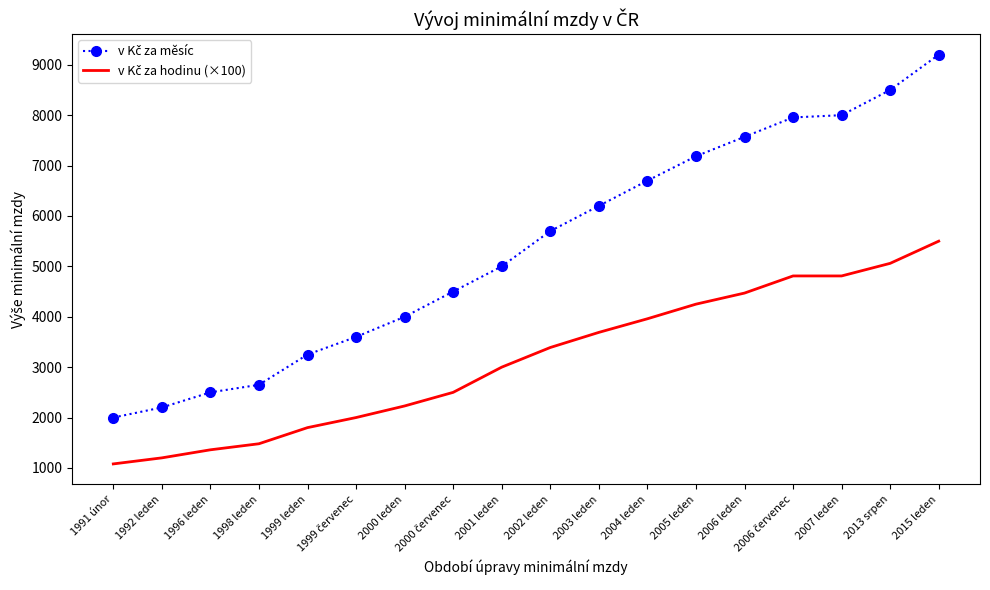

At which category is the sum across all series the highest?

2015 leden